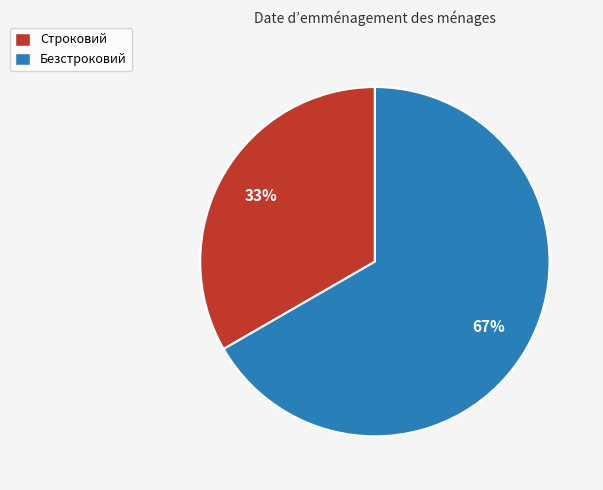

Which category has the biggest portion of the pie?

Безстроковий